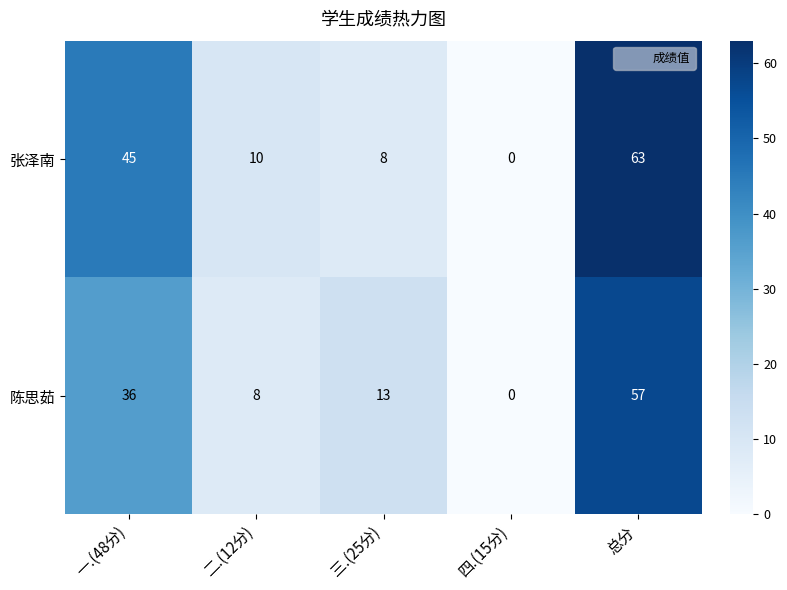

What is the difference between the second highest and minimum values in the 陈思茹 series?

36